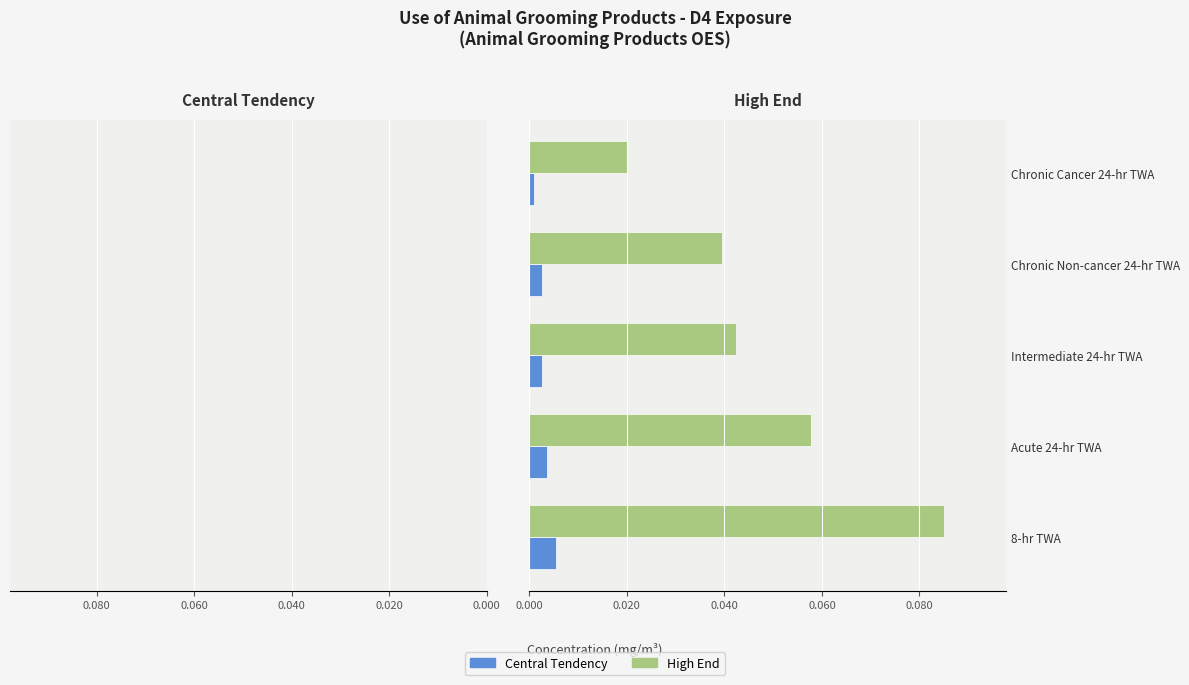

How many groups of bars are there?

5